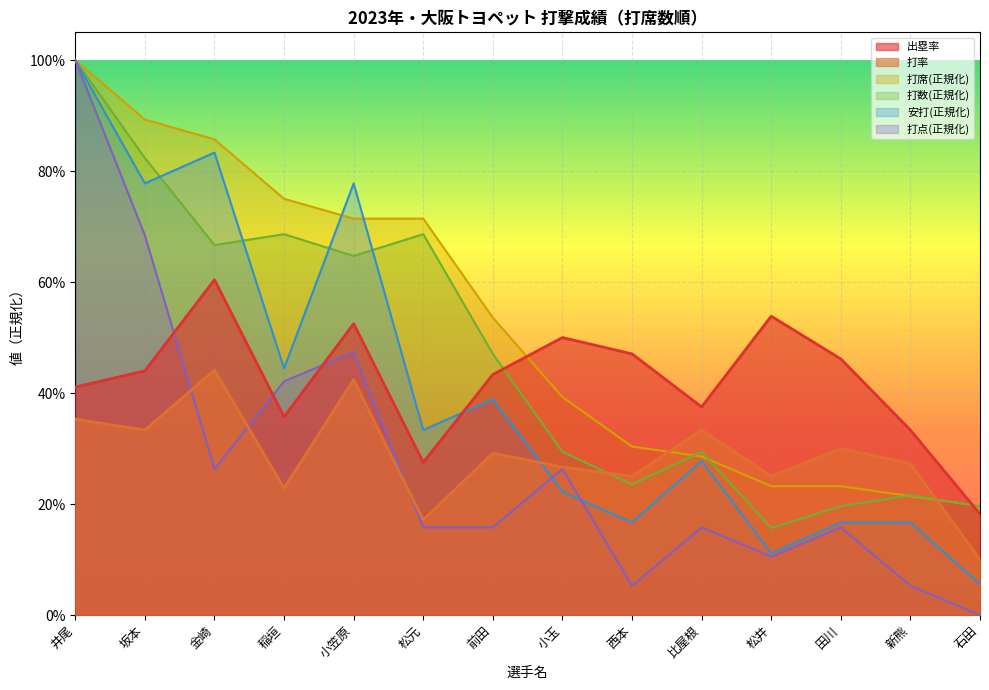

Reading left to right, transcribe all the data shown in this chart.

出塁率: 井尾=0.4	坂本=0.4	金崎=0.6	稲垣=0.4	小笠原=0.5	松元=0.3	前田=0.4	小玉=0.5	西本=0.5	比屋根=0.4	松井=0.5	田川=0.5	新熊=0.3	石田=0.2
打率: 井尾=0.4	坂本=0.3	金崎=0.4	稲垣=0.2	小笠原=0.4	松元=0.2	前田=0.3	小玉=0.3	西本=0.2	比屋根=0.3	松井=0.2	田川=0.3	新熊=0.3	石田=0.1
打席: 井尾=1.0	坂本=0.9	金崎=0.9	稲垣=0.8	小笠原=0.7	松元=0.7	前田=0.5	小玉=0.4	西本=0.3	比屋根=0.3	松井=0.2	田川=0.2	新熊=0.2	石田=0.2
打数: 井尾=1.0	坂本=0.8	金崎=0.7	稲垣=0.7	小笠原=0.6	松元=0.7	前田=0.5	小玉=0.3	西本=0.2	比屋根=0.3	松井=0.2	田川=0.2	新熊=0.2	石田=0.2
安打: 井尾=1.0	坂本=0.8	金崎=0.8	稲垣=0.4	小笠原=0.8	松元=0.3	前田=0.4	小玉=0.2	西本=0.2	比屋根=0.3	松井=0.1	田川=0.2	新熊=0.2	石田=0.1
打点: 井尾=1.0	坂本=0.7	金崎=0.3	稲垣=0.4	小笠原=0.5	松元=0.2	前田=0.2	小玉=0.3	西本=0.1	比屋根=0.2	松井=0.1	田川=0.2	新熊=0.1	石田=0.0